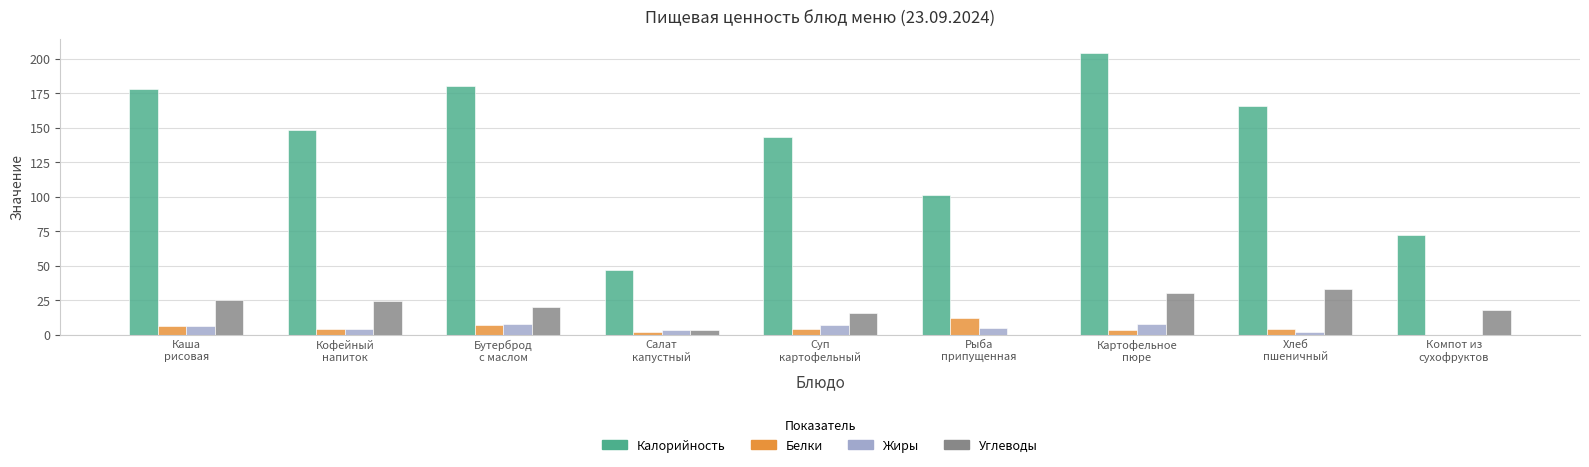

What is the maximum value for Калорийность?

204